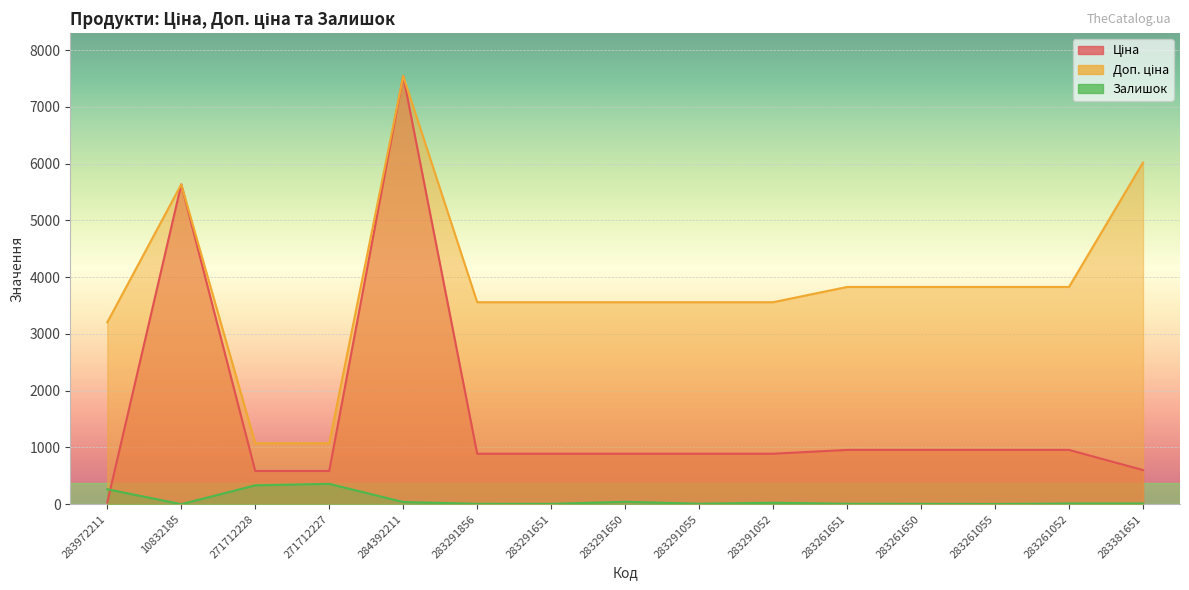

Is it true that Доп. ціна equals 1074.5 at 271712228?

True